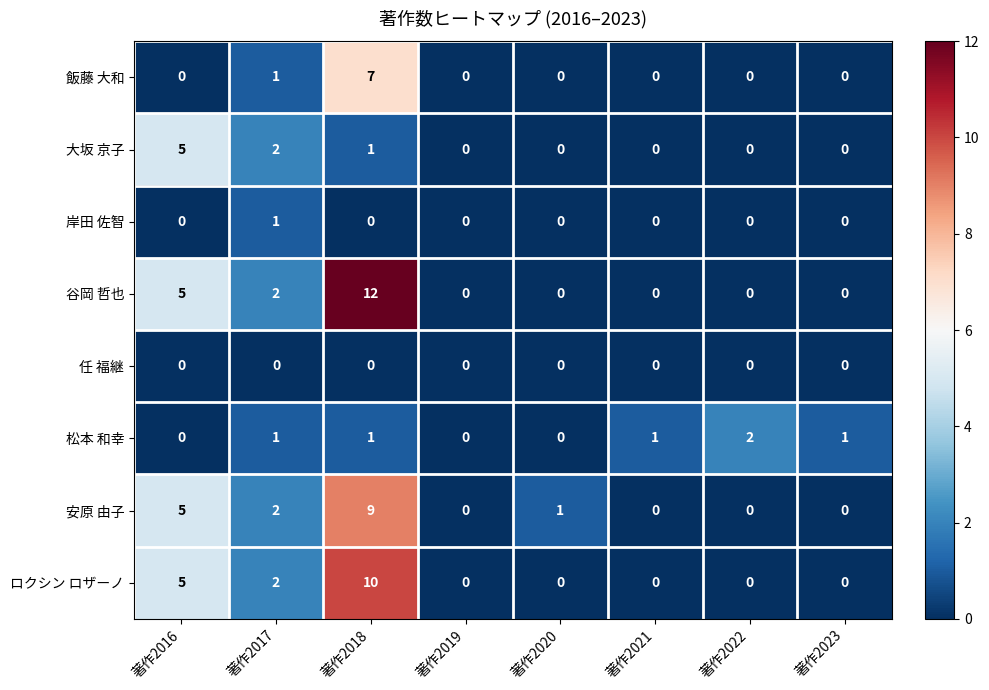

At which label does 谷岡 哲也 reach its peak?

著作2018